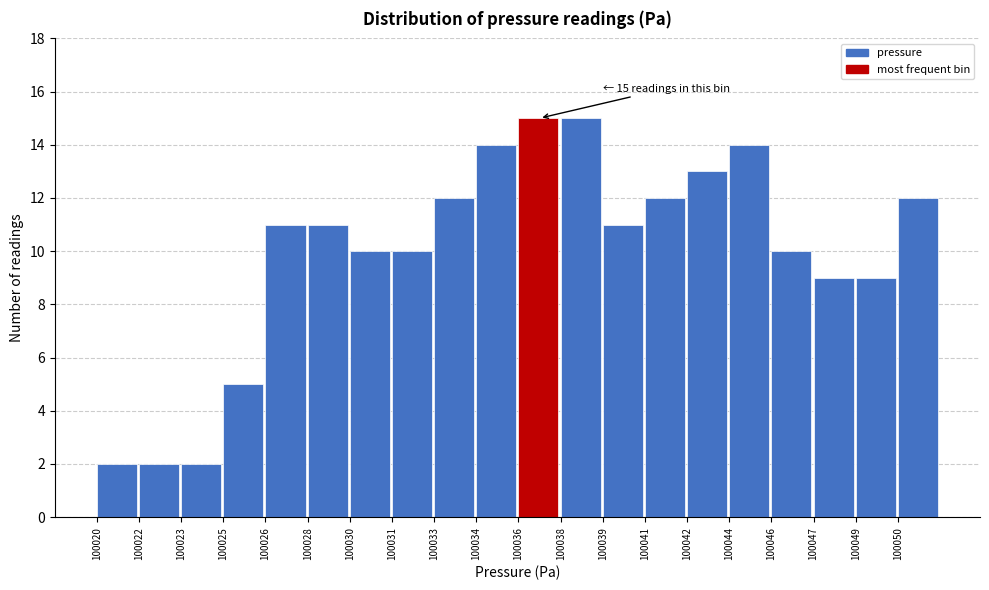

Reading left to right, what are all the values shown in this chart?

100020=2	100022=2	100023=2	100025=5	100026=11	100028=11	100030=10	100031=10	100033=12	100034=14	100036=15	100038=15	100039=11	100041=12	100042=13	100044=14	100046=10	100047=9	100049=9	100050=12